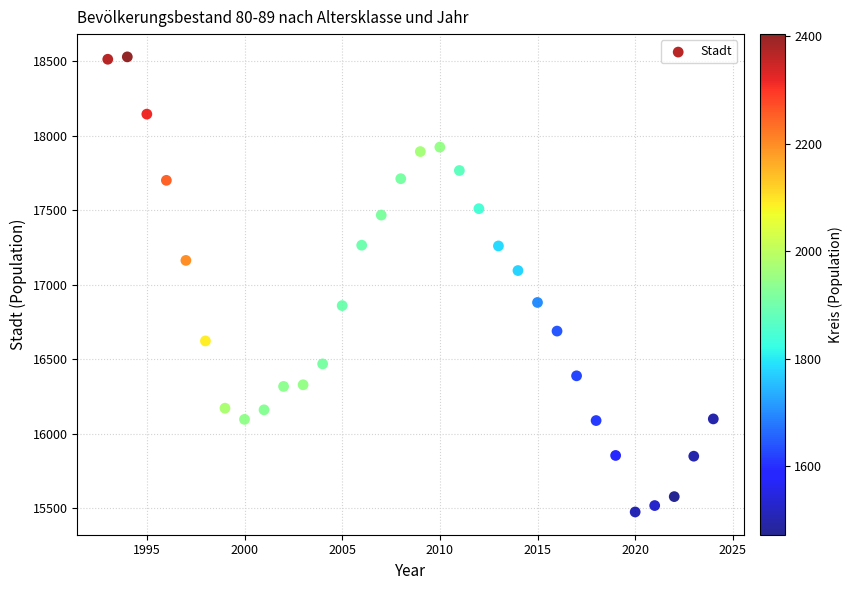

What is the range of X values (max minus min)?

31